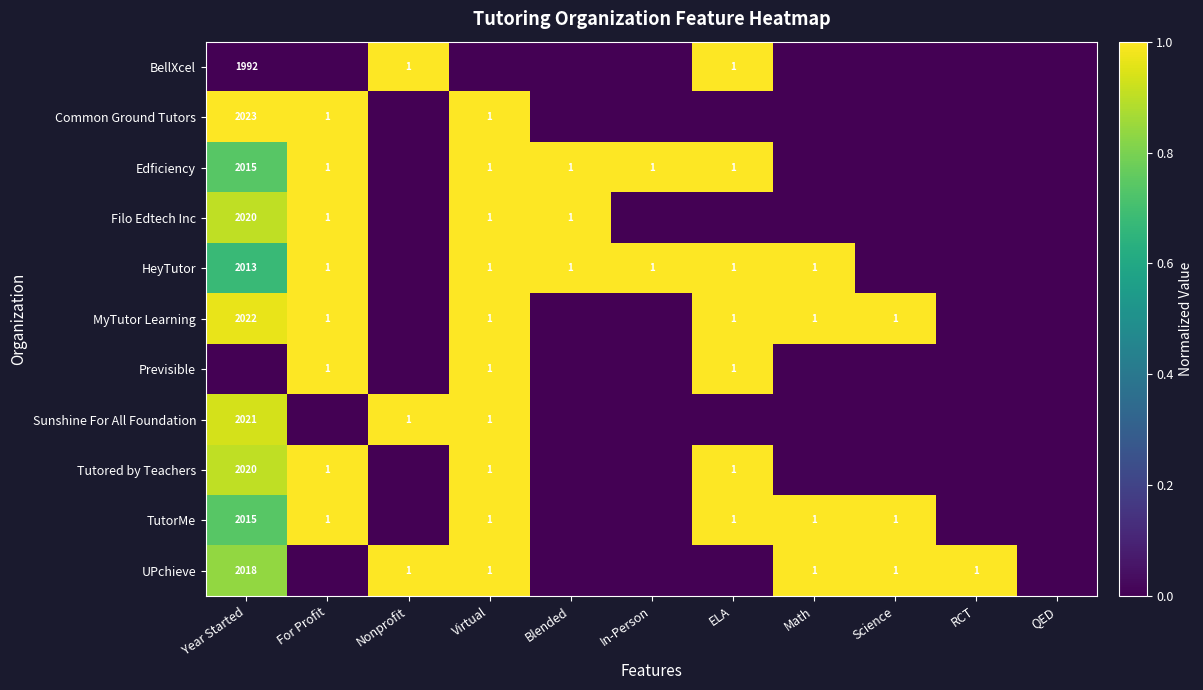

True or false: Sunshine For All Foundation has a value of 0 at Nonprofit.

False